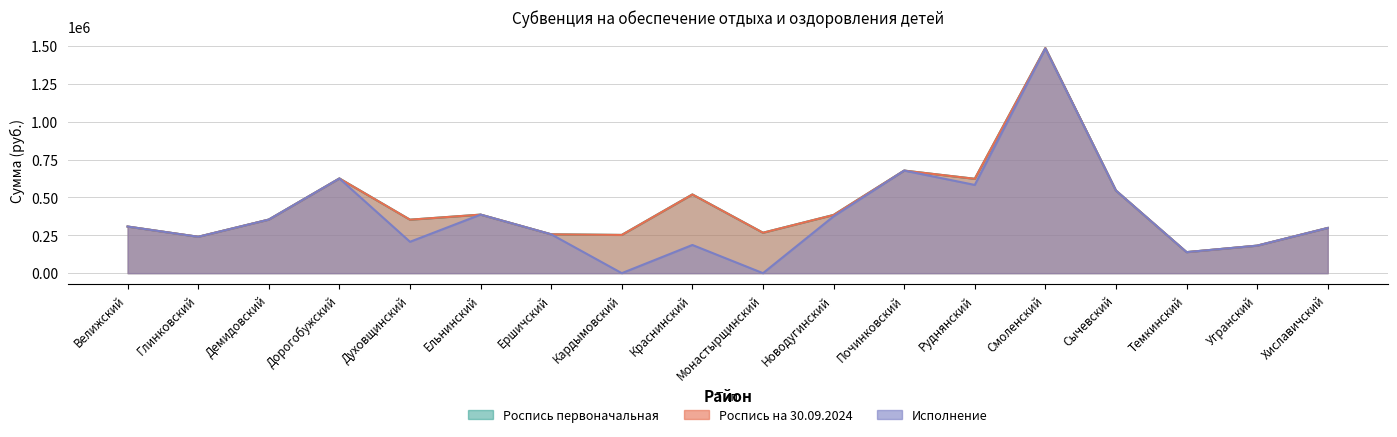

Does the chart display data point markers on the line(s)?

No